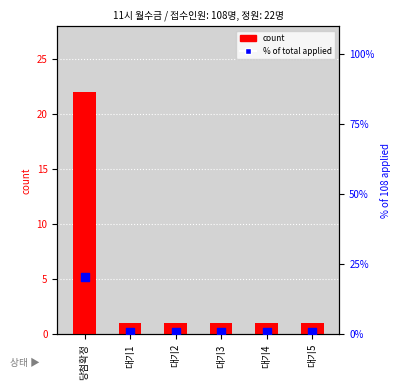

Which series has the widest spread of Y values?

count